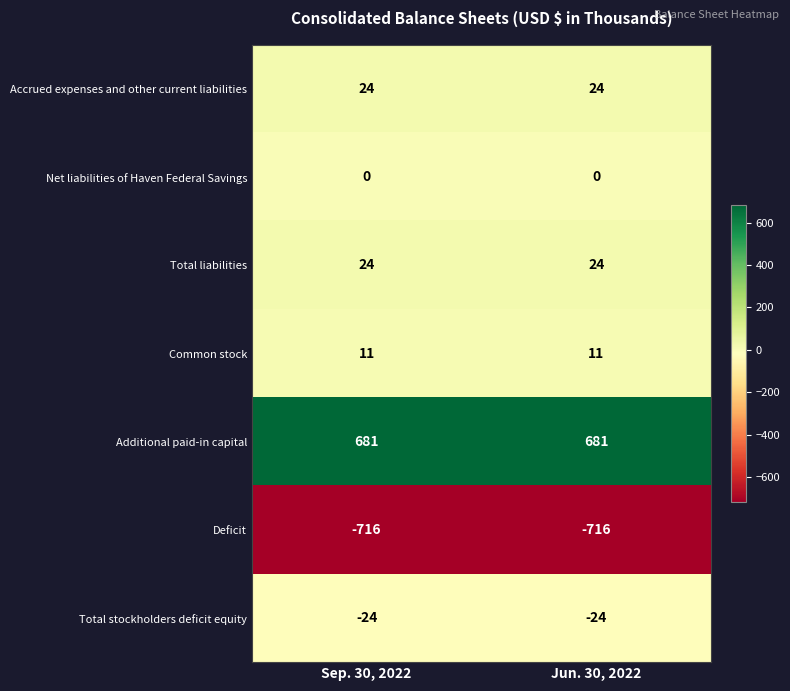

What is the maximum value shown in the chart?

681